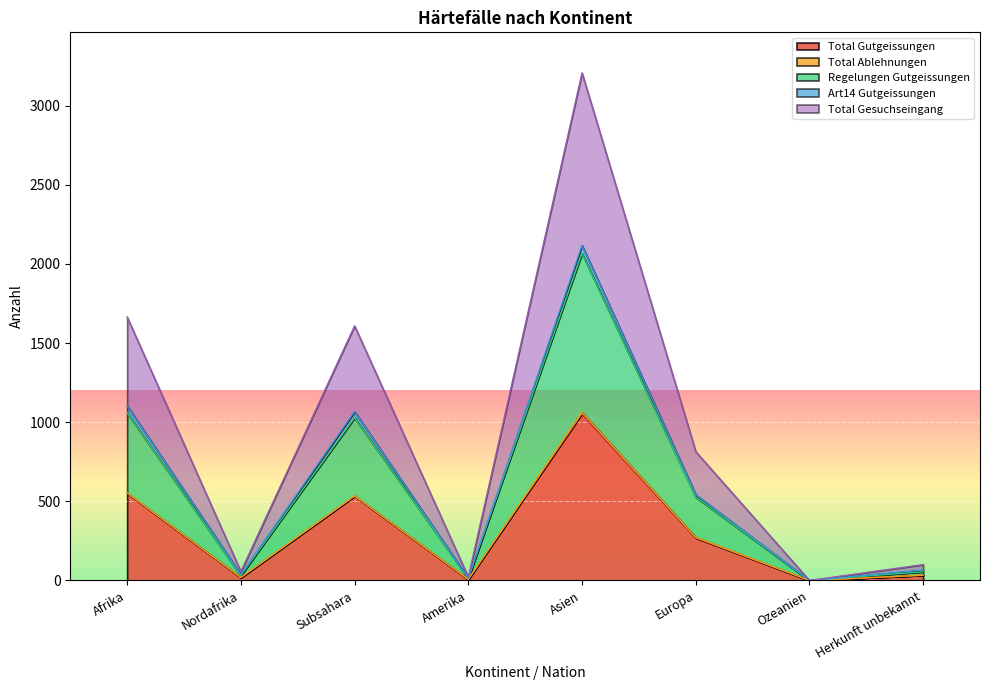

Does the chart display data point markers on the line(s)?

No